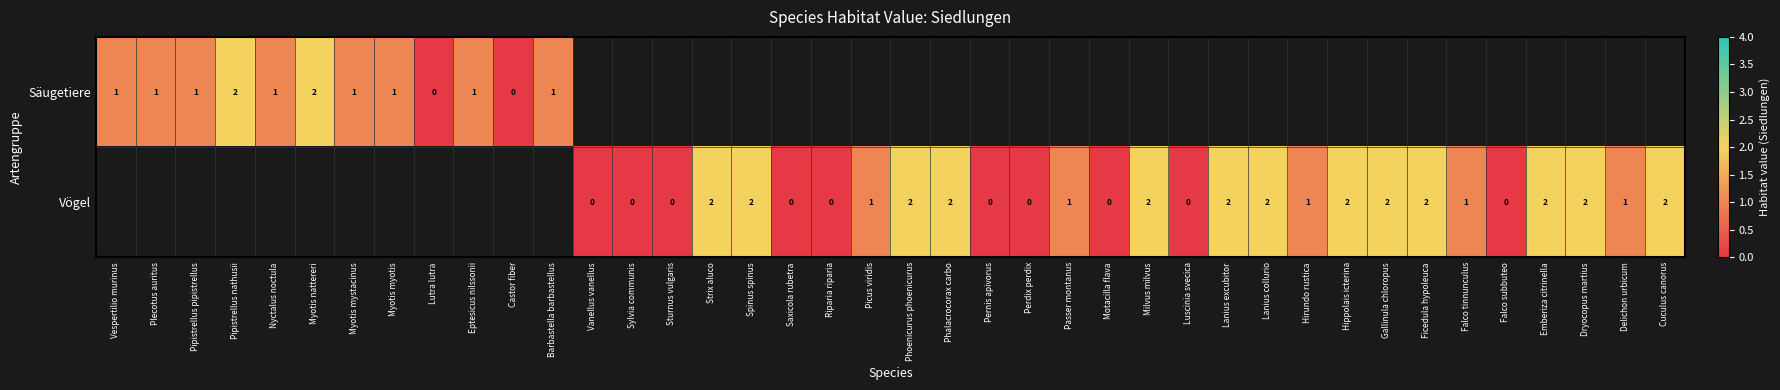

How many categories are shown in the chart?

40